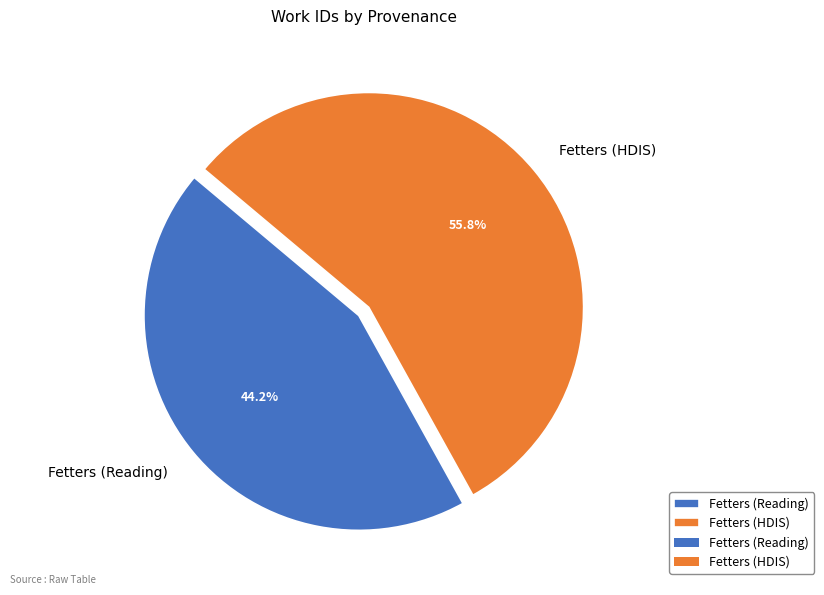

Which slice is the smallest?

Fetters (Reading)